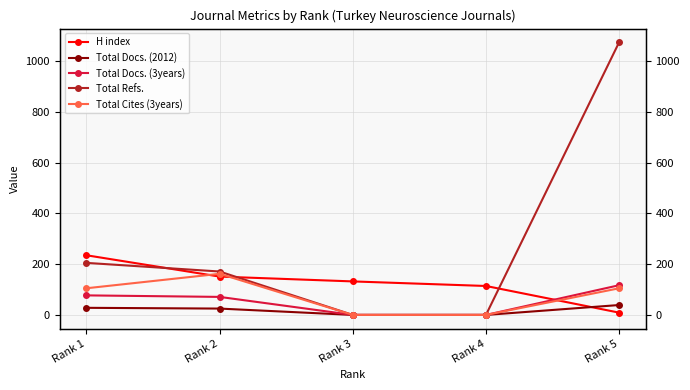

Reading left to right, what are all the values shown in this chart?

H index: 235	151	132	114	9
Total Docs. (2012): 28	25	0	0	39
Total Docs. (3years): 77	71	0	0	117
Total Refs.: 205	171	0	0	1074
Total Cites (3years): 105	162	0	0	105